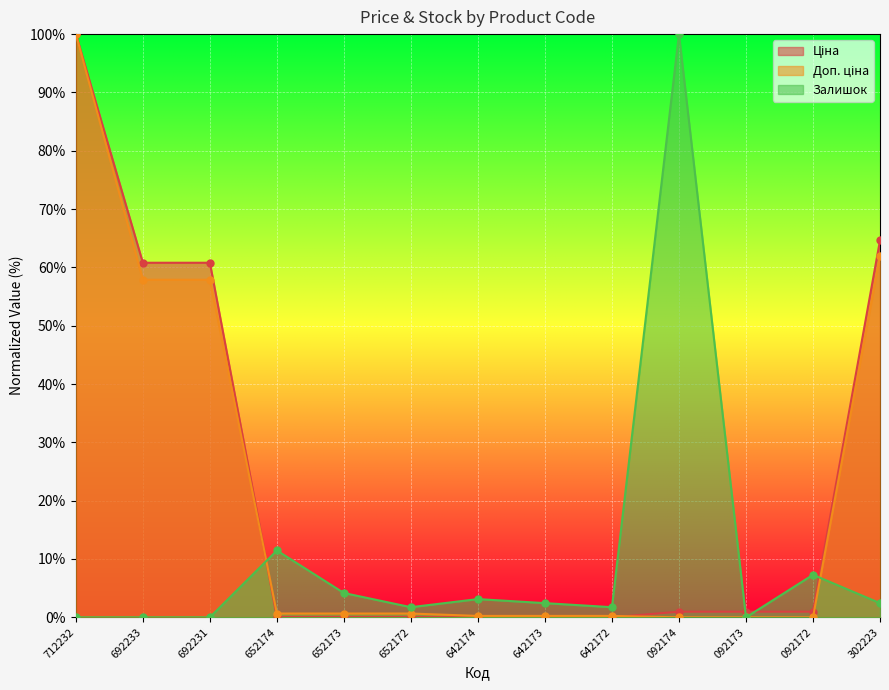

How many times do Доп. ціна and Ціна cross each other?

2